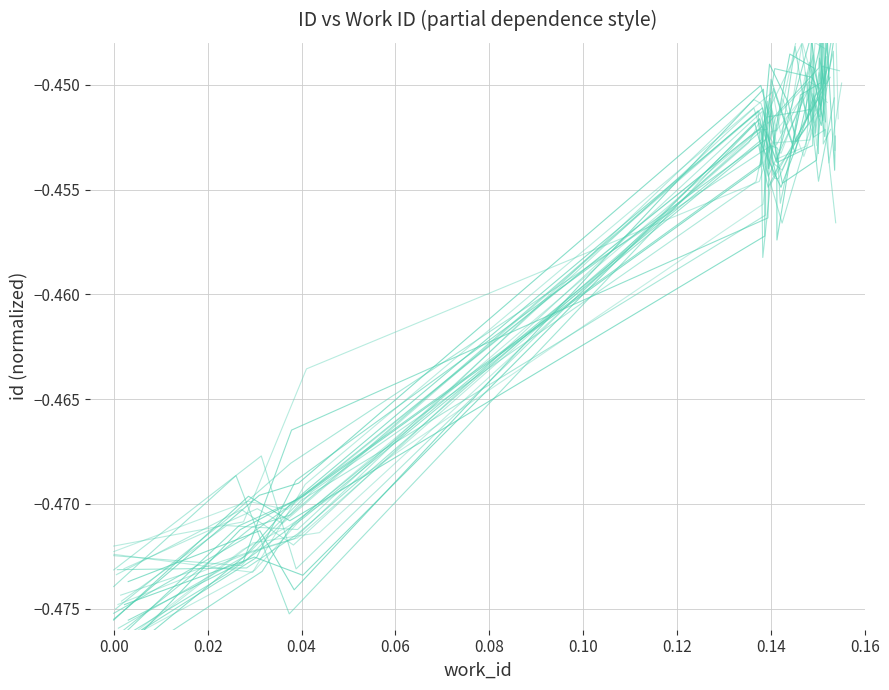

How many categories are shown in the chart?

10